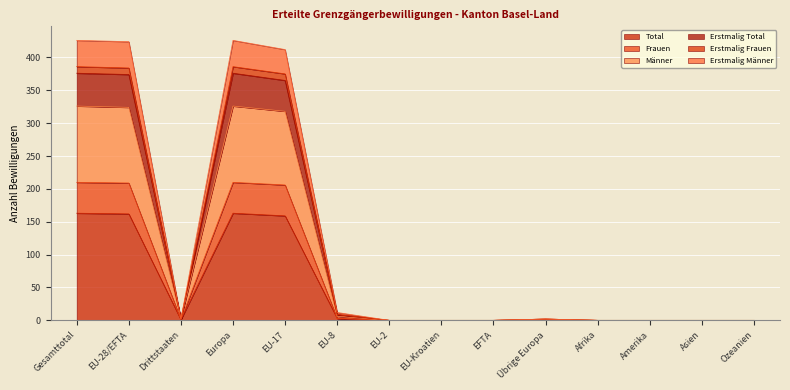

What is the highest value of the Total series?

163